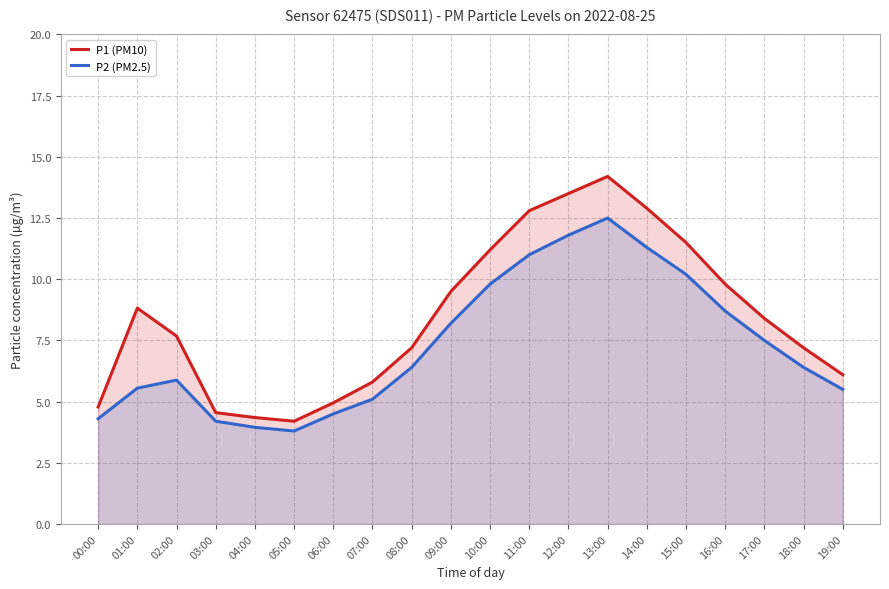

Which series has the widest spread of values?

P1 (PM10)